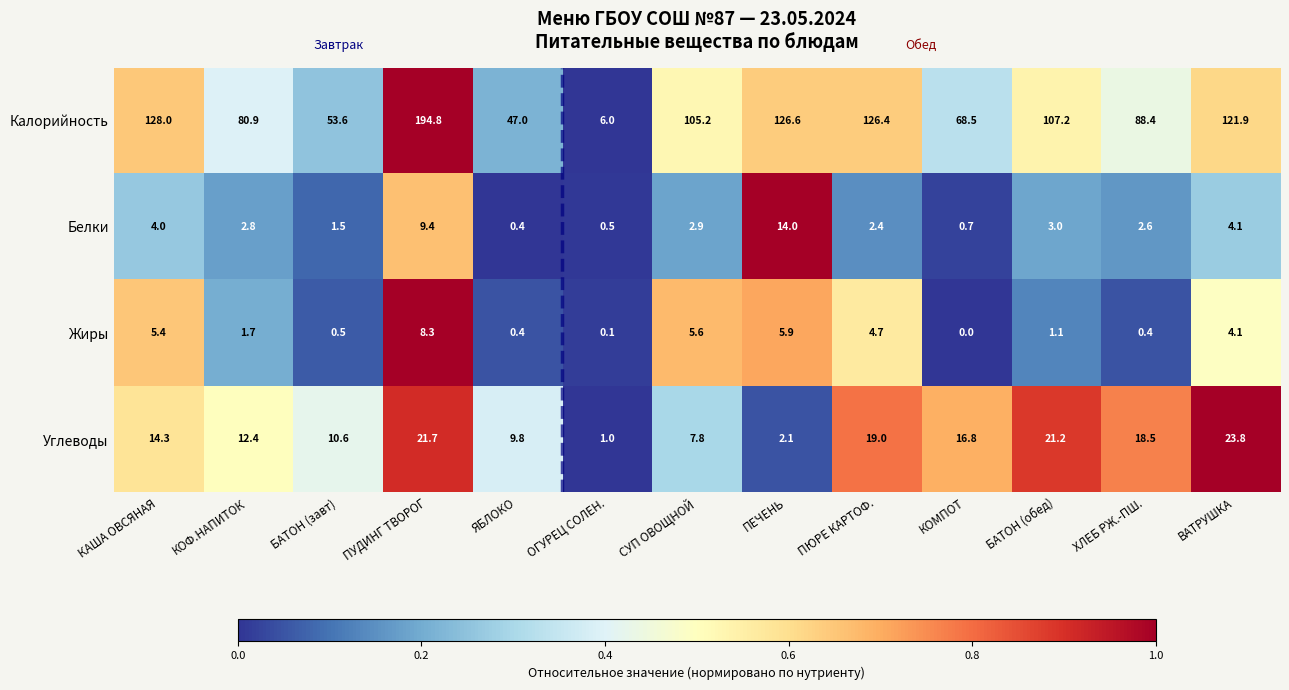

What is the difference between the second highest and minimum values in the Жиры series?

5.9